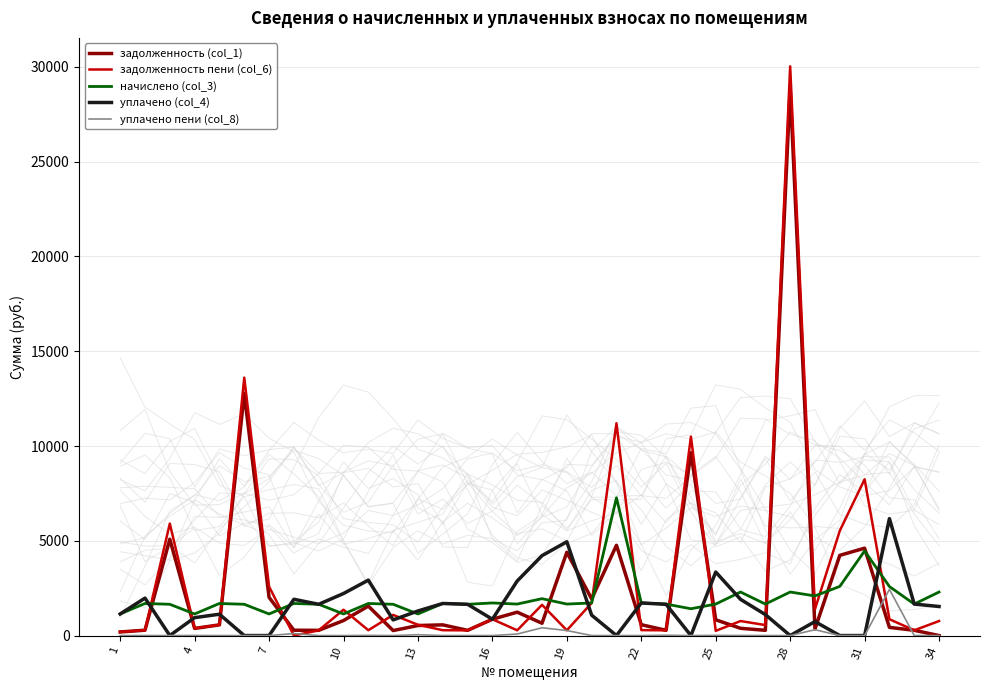

At which label does задолженность пени (col_6) reach its peak?

28